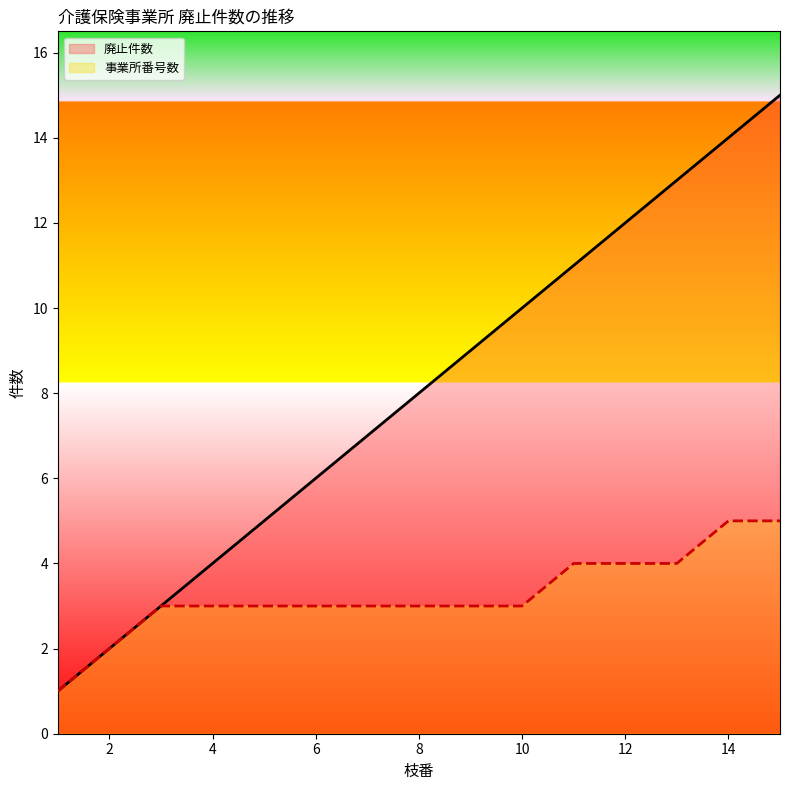

List the series in order of their peak value, lowest first.

事業所番号数, 廃止件数